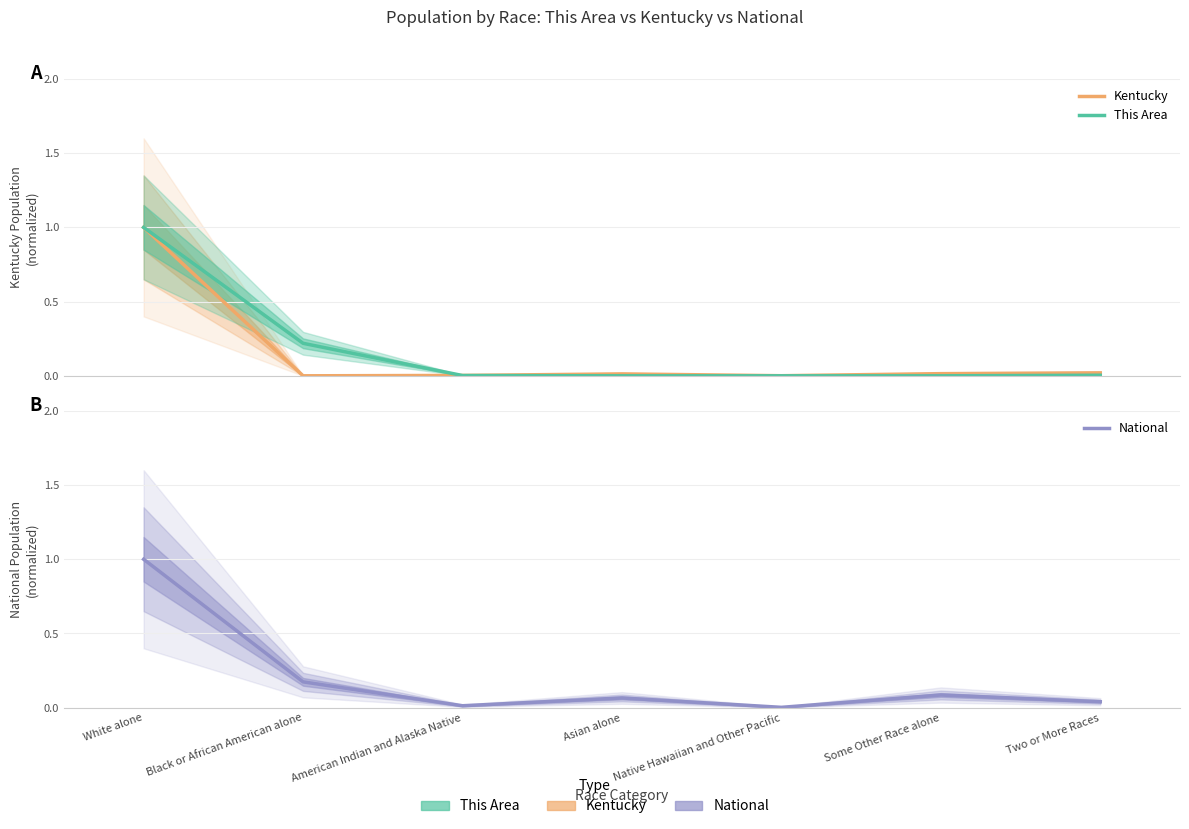

Which category has the highest value in the This Area series?

White alone